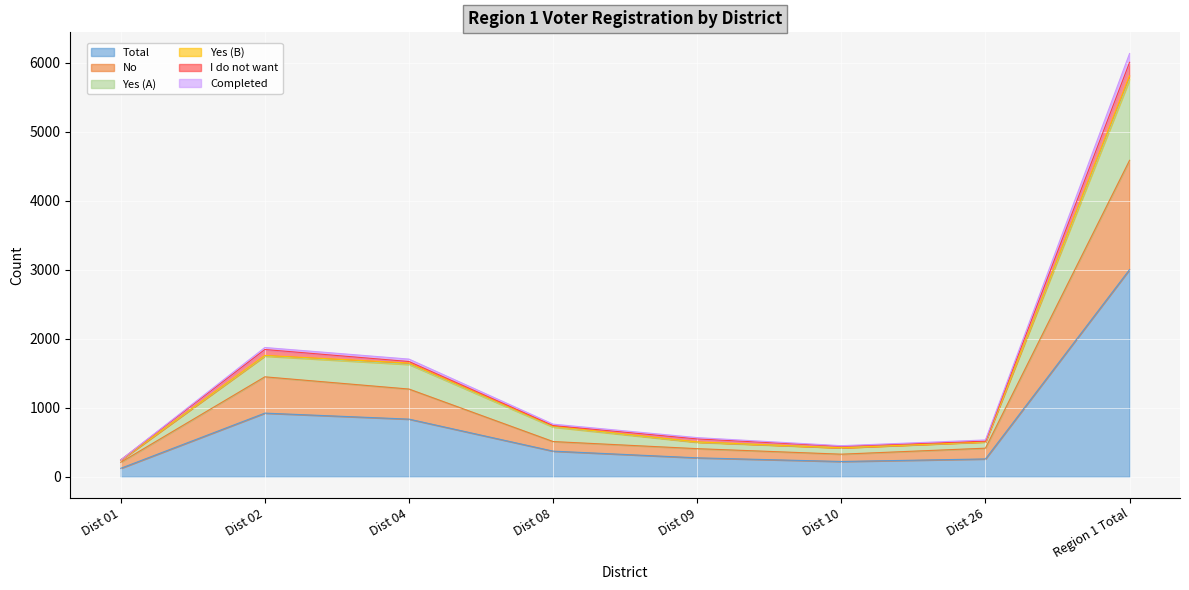

Where is the first local maximum for Total?

Dist 02